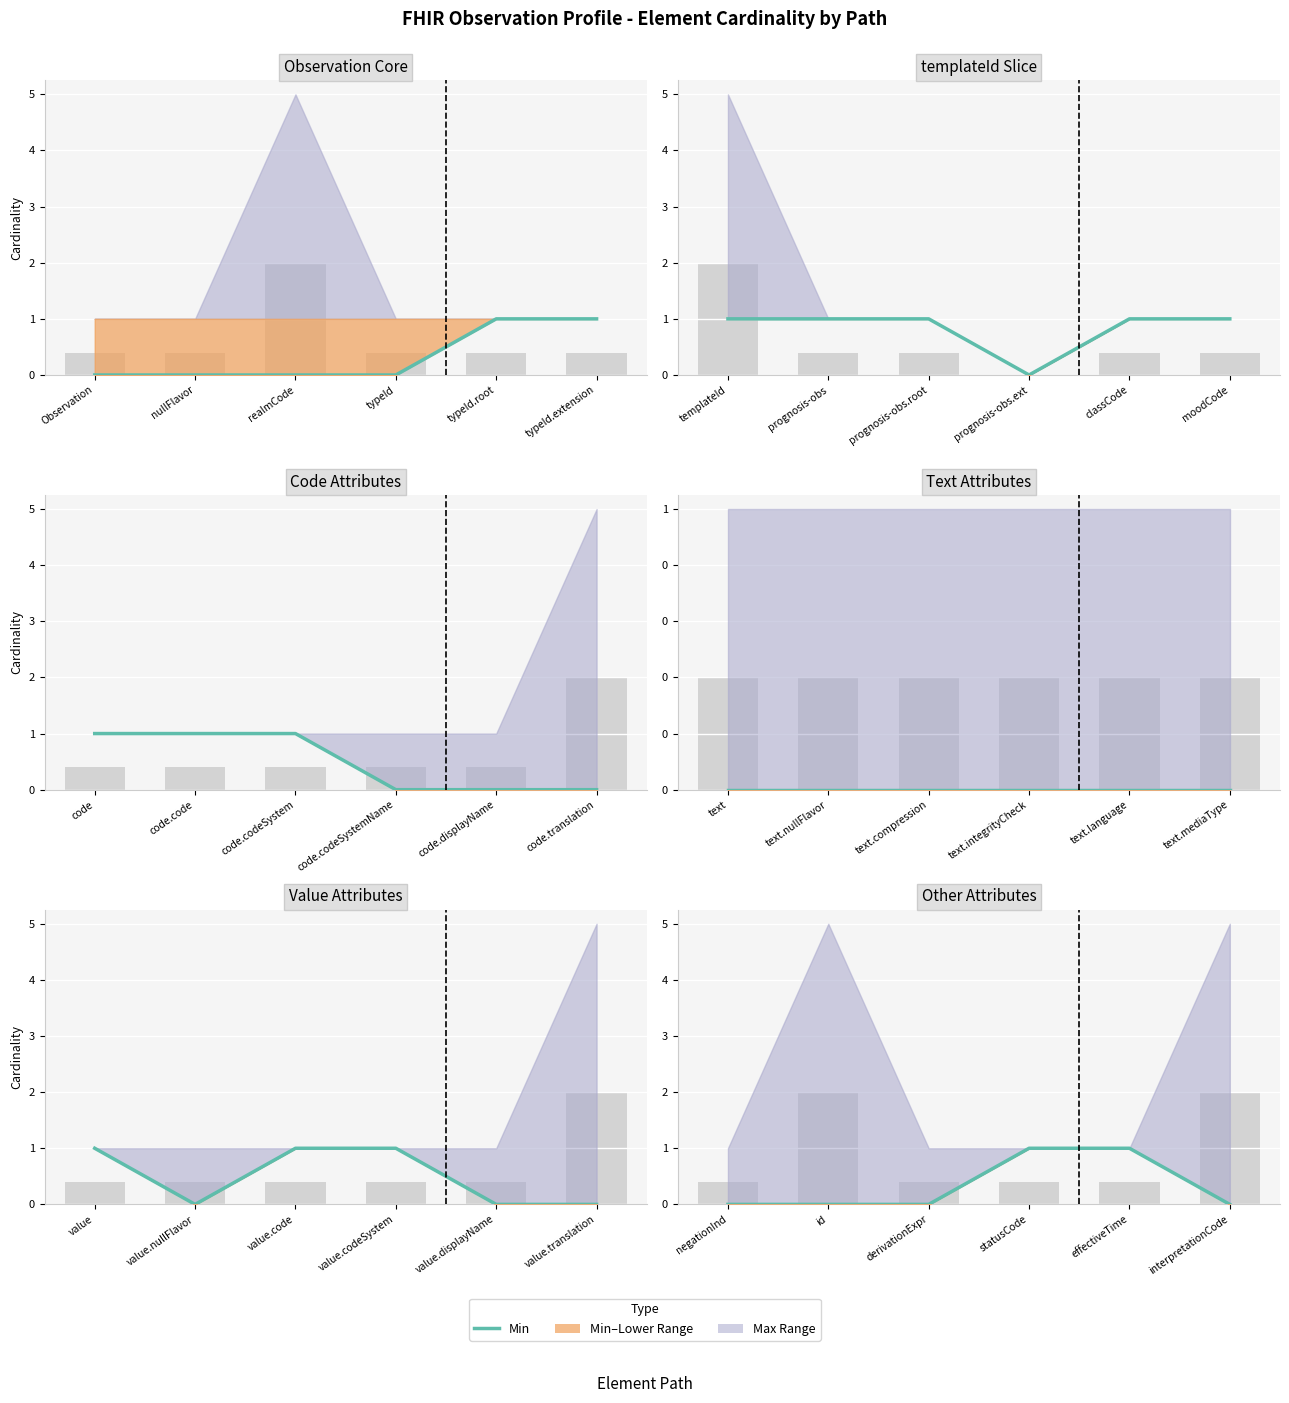

What value does the data have at statusCode?

1